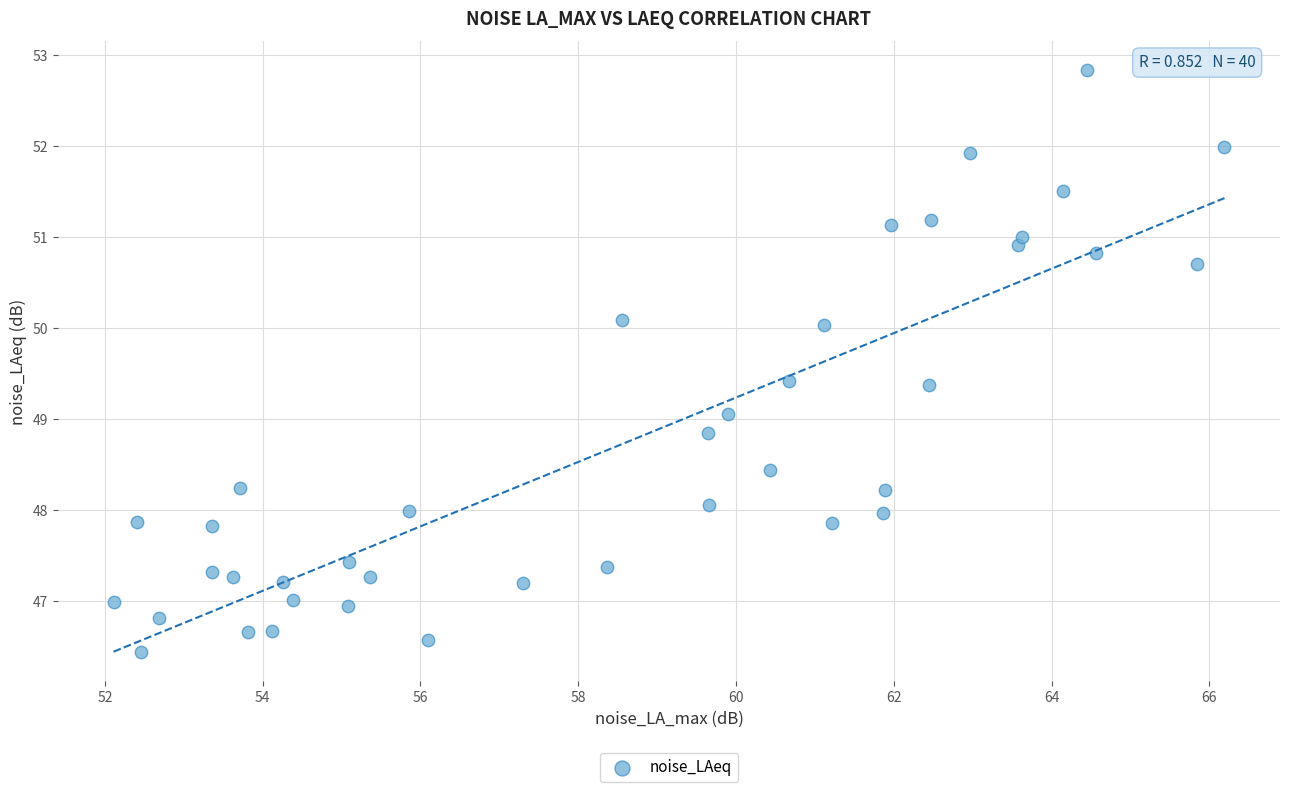

What is the range of Y values (max minus min)?

6.4